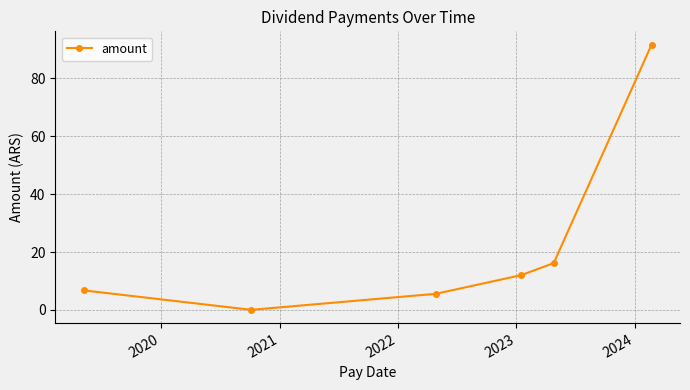

How many categories are shown in the chart?

6